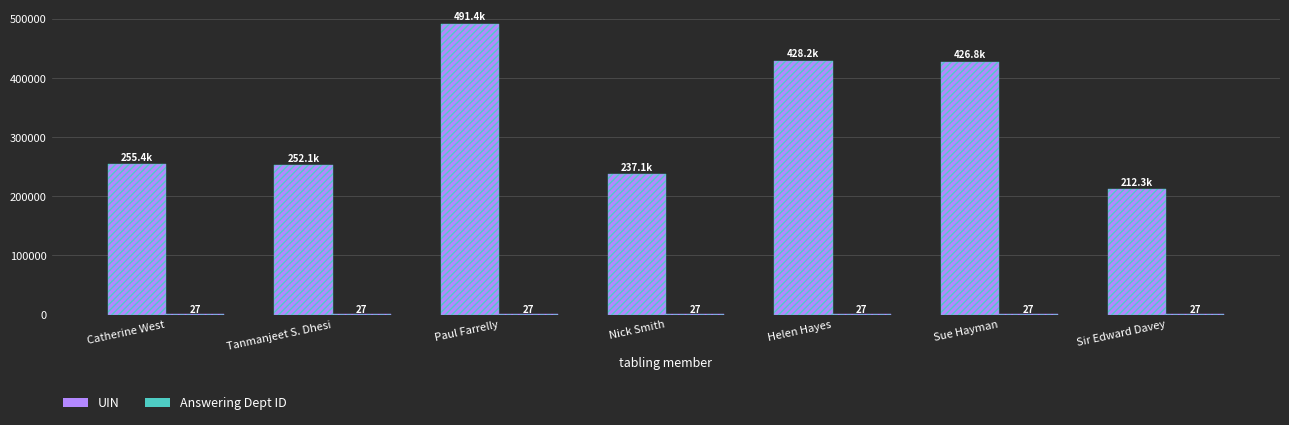

The UIN series shows 119793 at Helen Hayes. True or false?

False